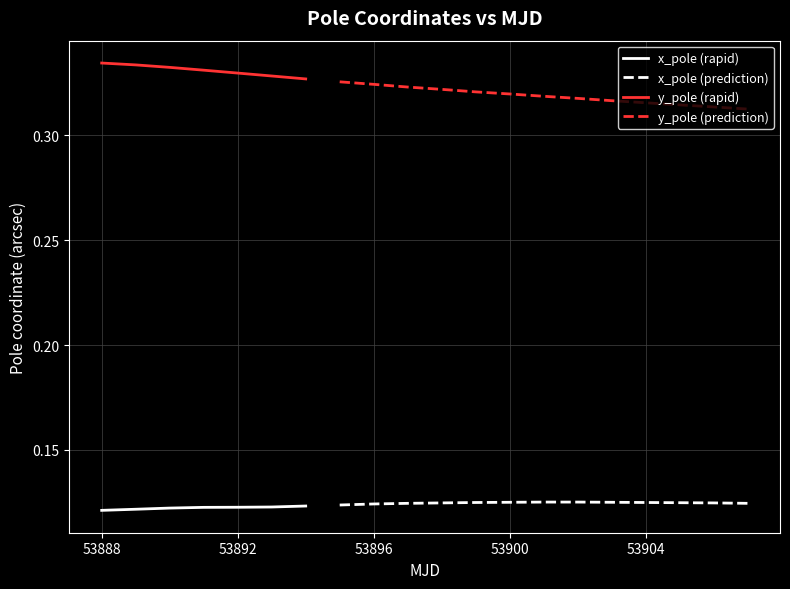

What is the total value across all series at 53888?

0.5